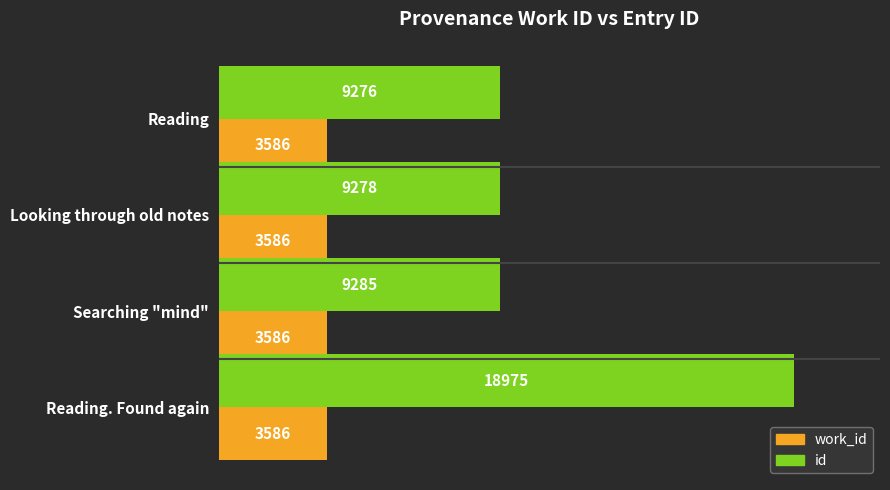

Rank the series by their maximum value, from lowest to highest.

work_id, id